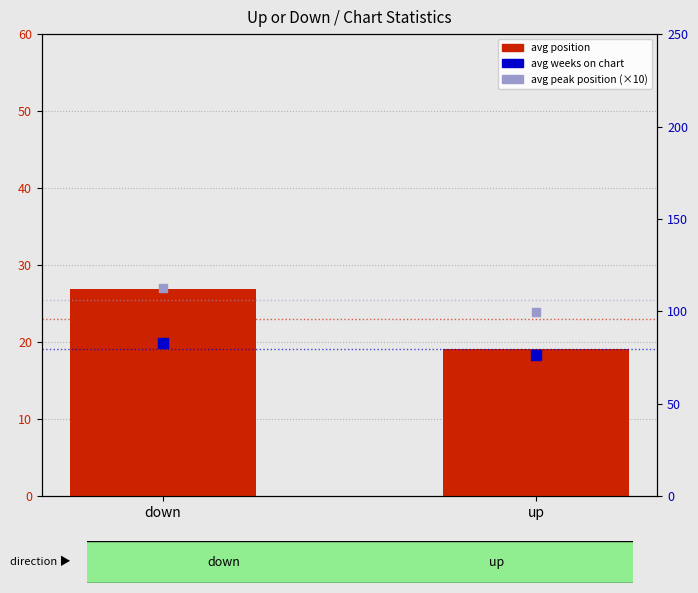

What is the total value across all series at up?

195.3